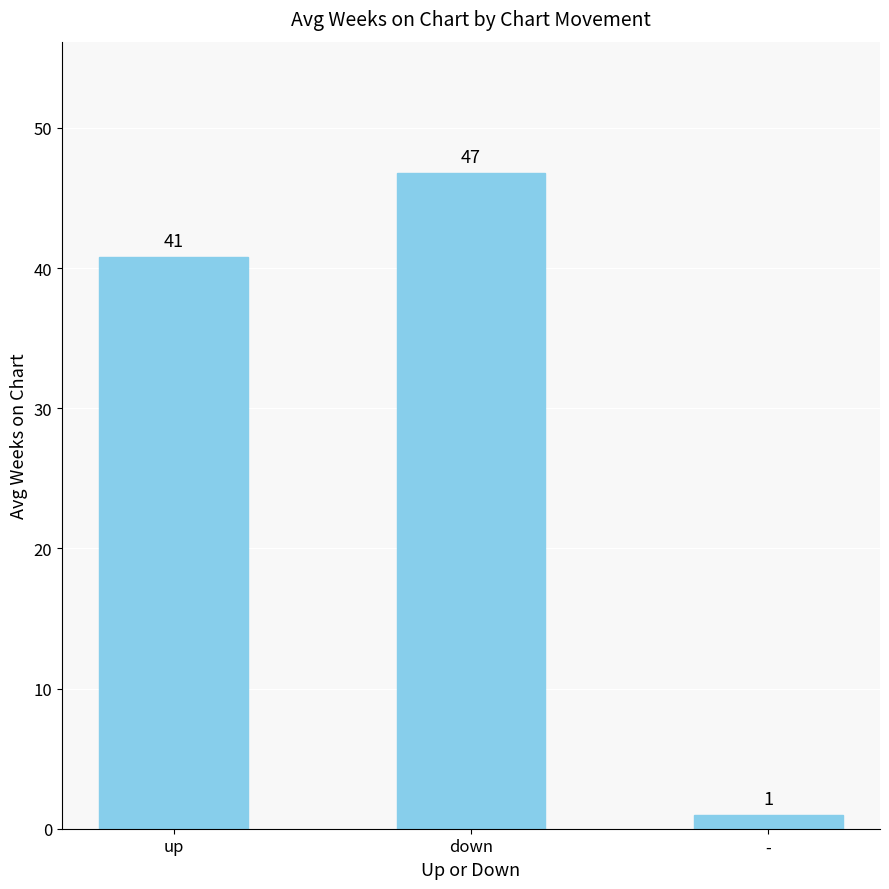

What is the difference between the maximum and second lowest values?

6.0